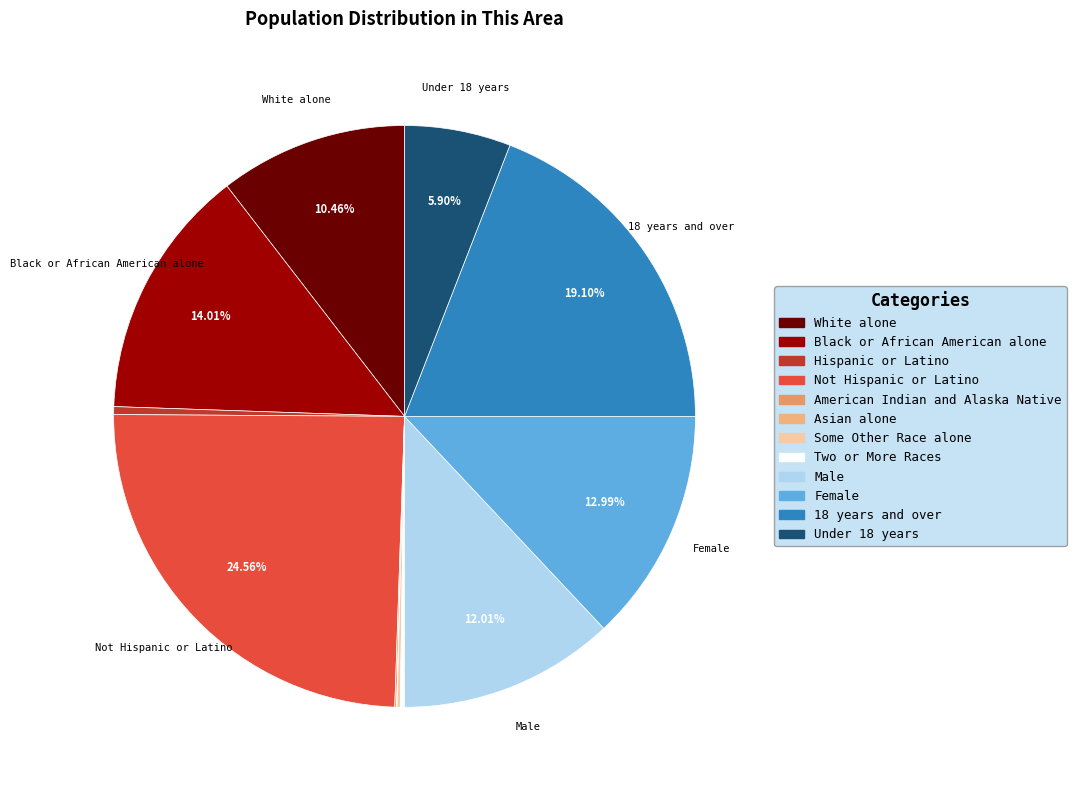

How many segments does this pie chart have?

12